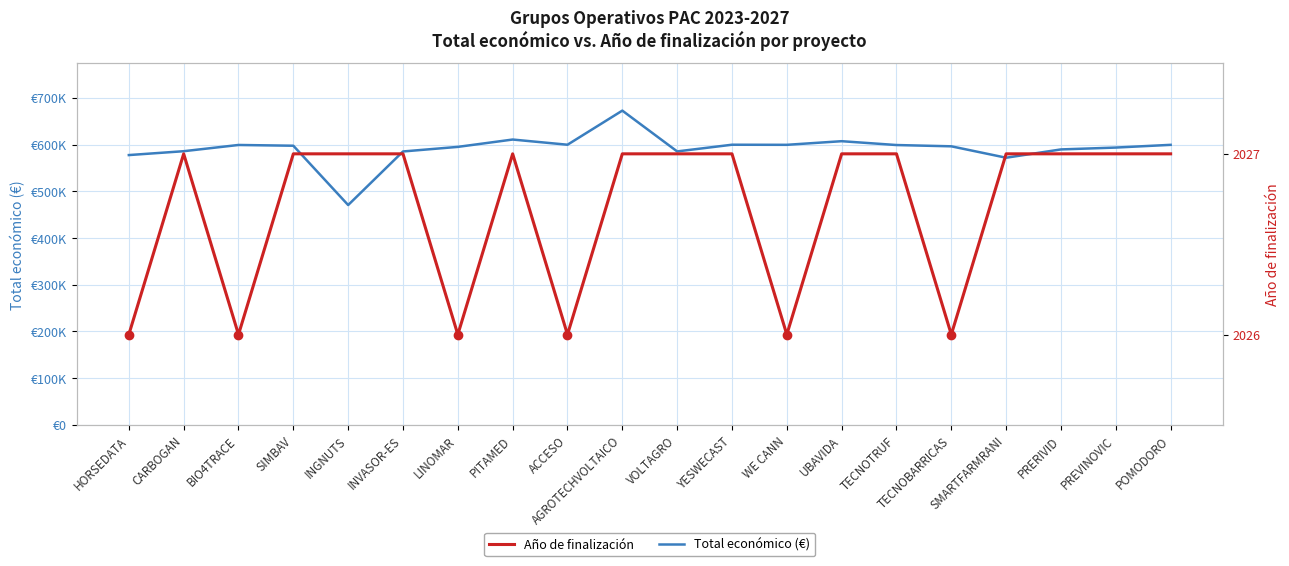

Rank the categories by Año de finalización value from highest to lowest.

CARBOGAN, SIMBAV, INGNUTS, INVASOR-ES, PITAMED, AGROTECHVOLTAICO, VOLTAGRO, YESWECAST, UBAVIDA, TECNOTRUF, SMARTFARMRANI, PRERIVID, PREVINOVIC, POMODORO, HORSEDATA, BIO4TRACE, LINOMAR, ACCESO, WE CANN, TECNOBARRICAS